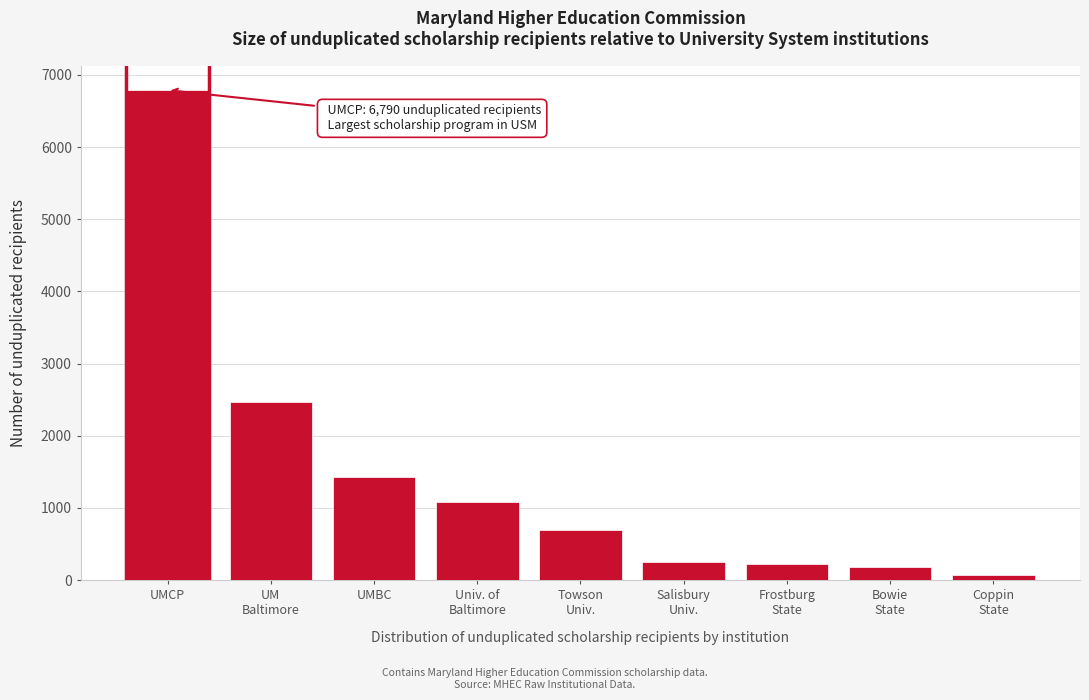

Which label corresponds to the largest value in the chart?

UMCP